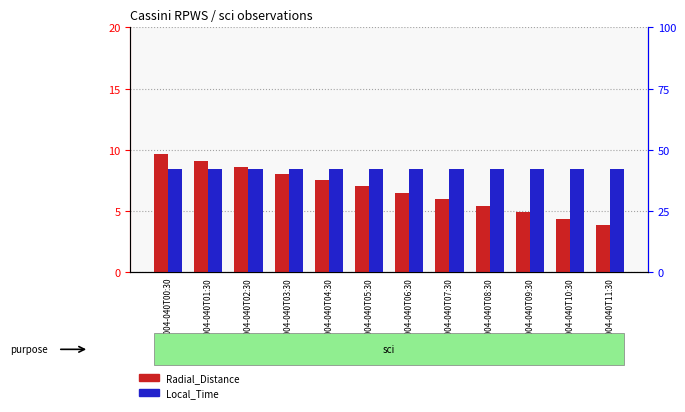

What is the value of the Radial_Distance bar at the 8th from the left?

5.9